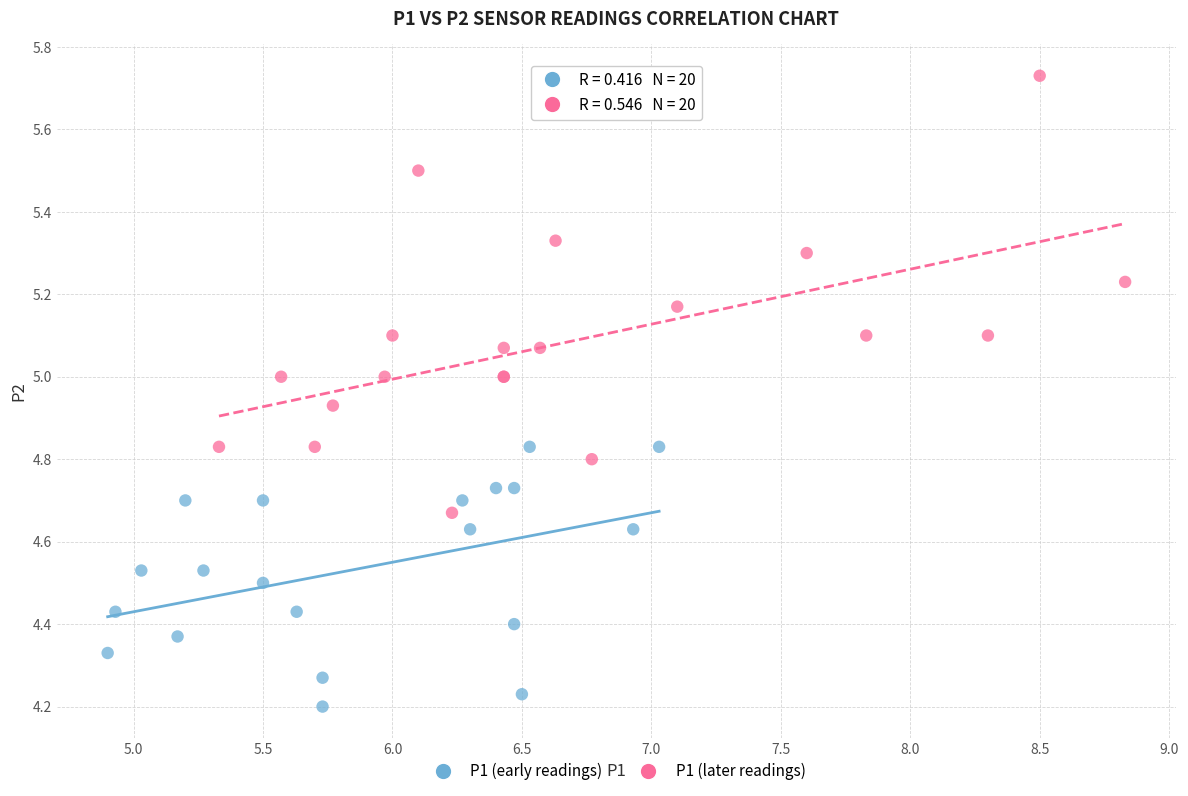

Which series has the widest spread of Y values?

P1 (later readings)